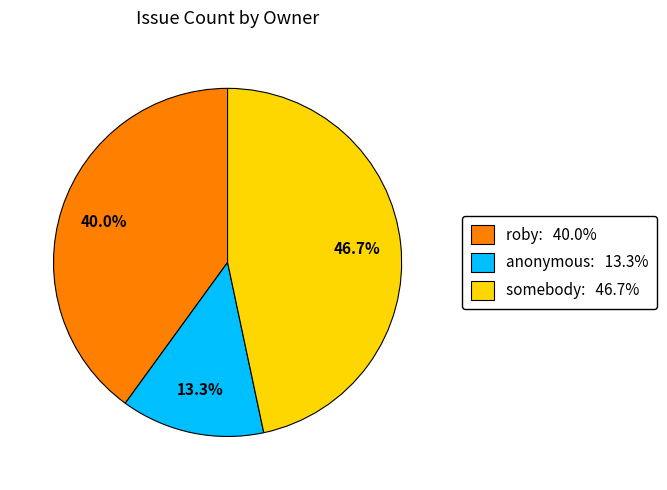

Which has a higher value, roby or anonymous?

roby